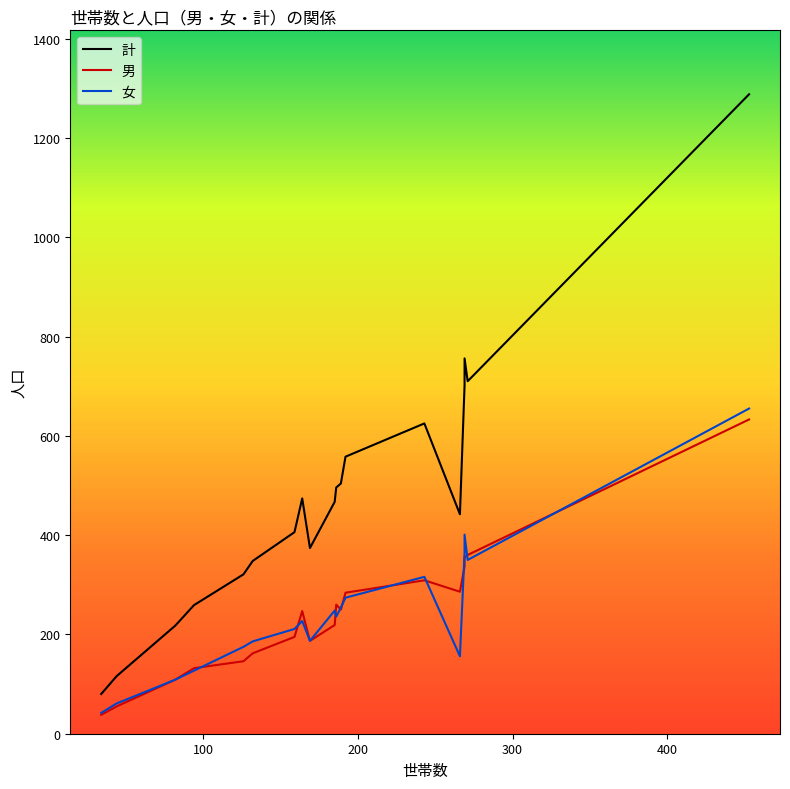

In 計, how many points are higher than both neighbors (excluding endpoints)?

3